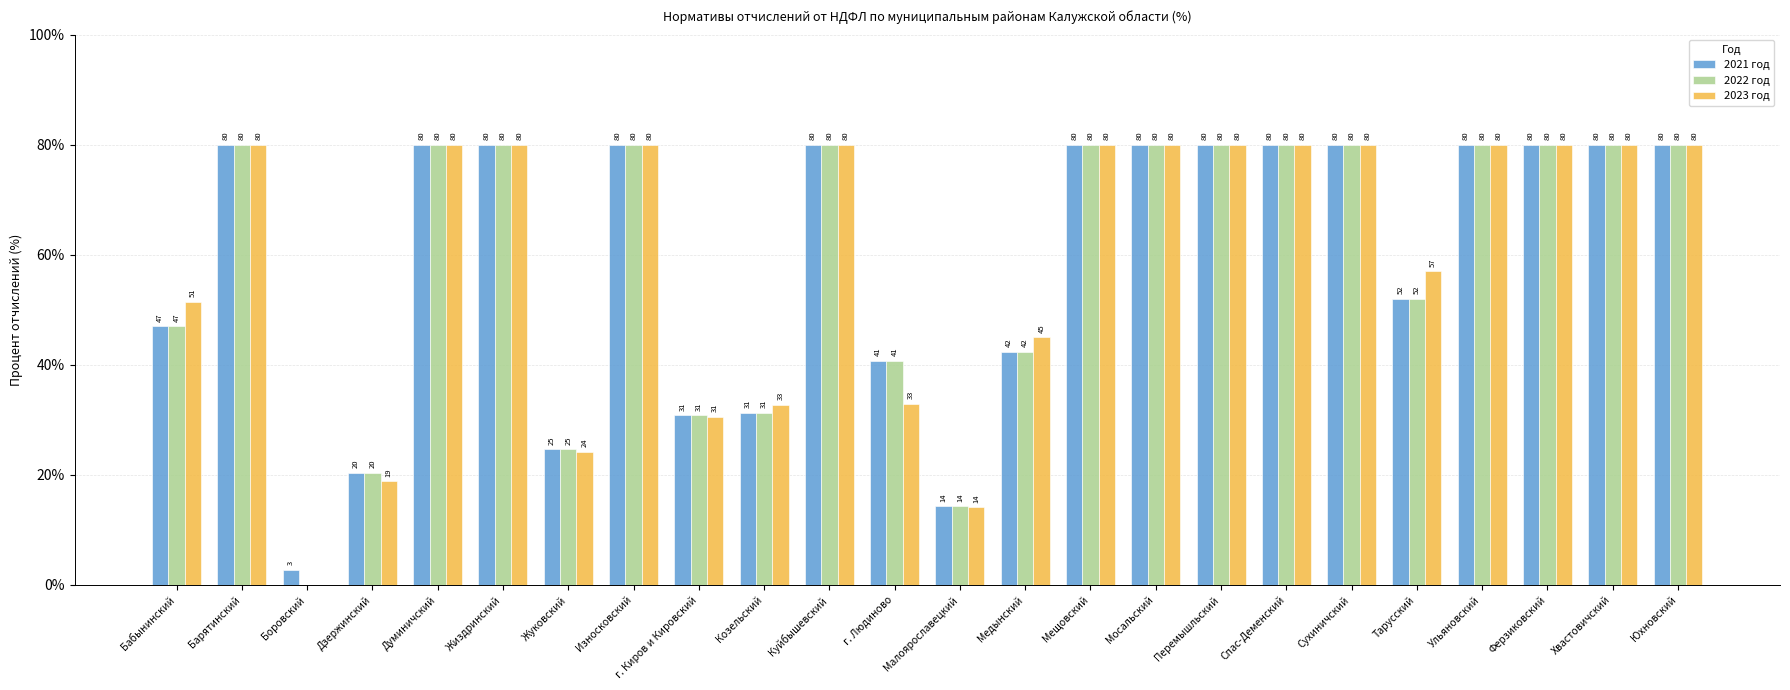

What is the average value of the 2023 год series?

59.5